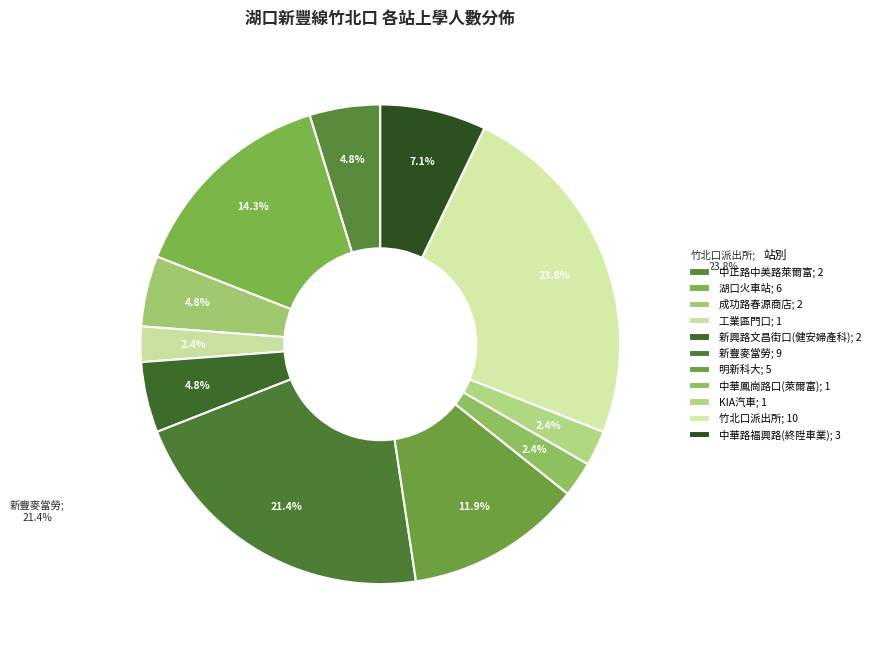

How many slices are in this pie chart?

11